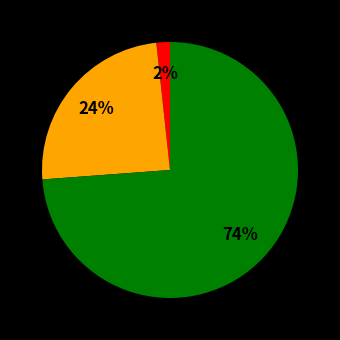

Does any single category account for the majority?

Yes